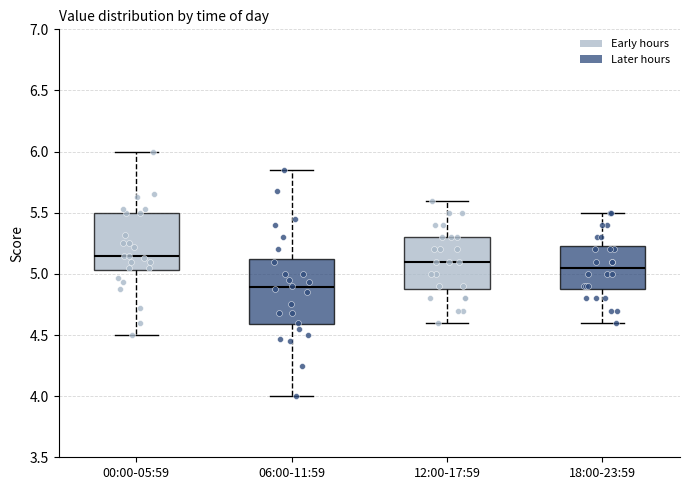

Reading left to right, read every box against the y-axis: the position of its median line, the range the box covers, and the ends of its whiskers. The values are not printed on the chart, so give them approximately, as read against the axis.

00:00-05:59: median 5.15, box 5.05 to 5.50, whiskers 4.50 to 6.00
06:00-11:59: median 4.90, box 4.60 to 5.15, whiskers 4.00 to 5.85
12:00-17:59: median 5.10, box 4.90 to 5.30, whiskers 4.60 to 5.60
18:00-23:59: median 5.05, box 4.90 to 5.25, whiskers 4.60 to 5.50